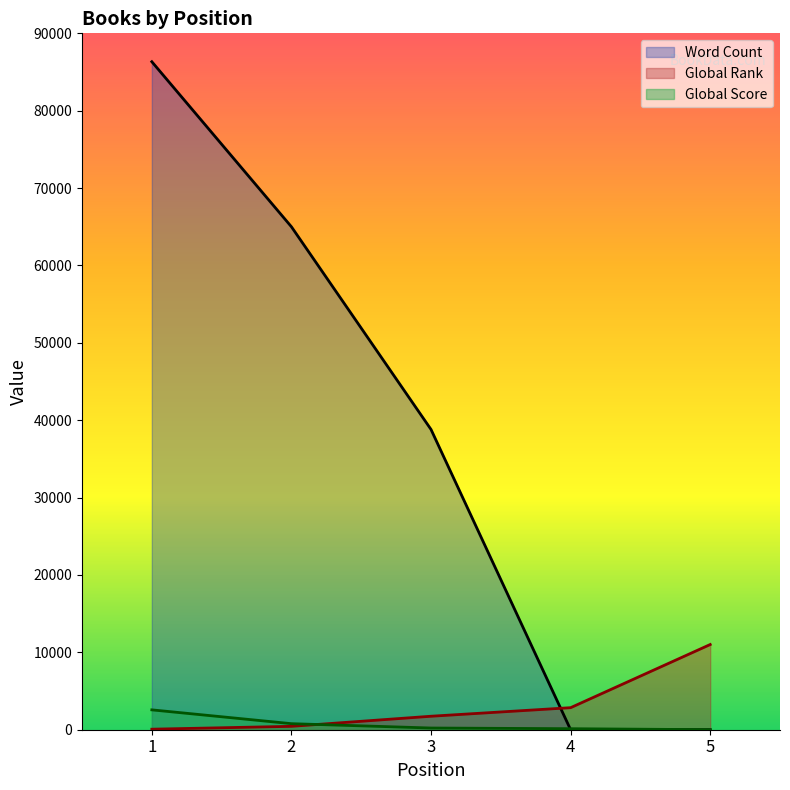

Reading right to left, transcribe all the data shown in this chart.

Global Rank: 11011	2849	1742	438	68
Global Score: 3	132	220	782	2567
Word Count: 0	0	38804	65000	86332